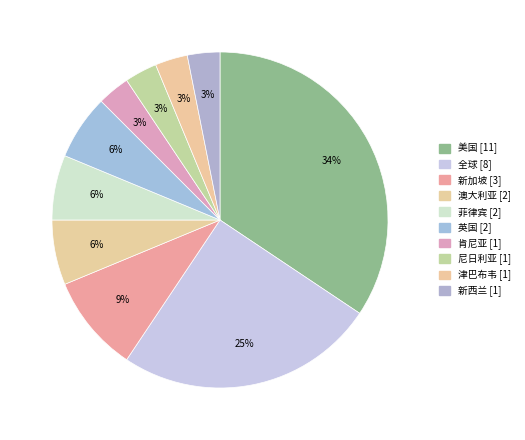

Between 肯尼亚 and 菲律宾, which is larger?

菲律宾